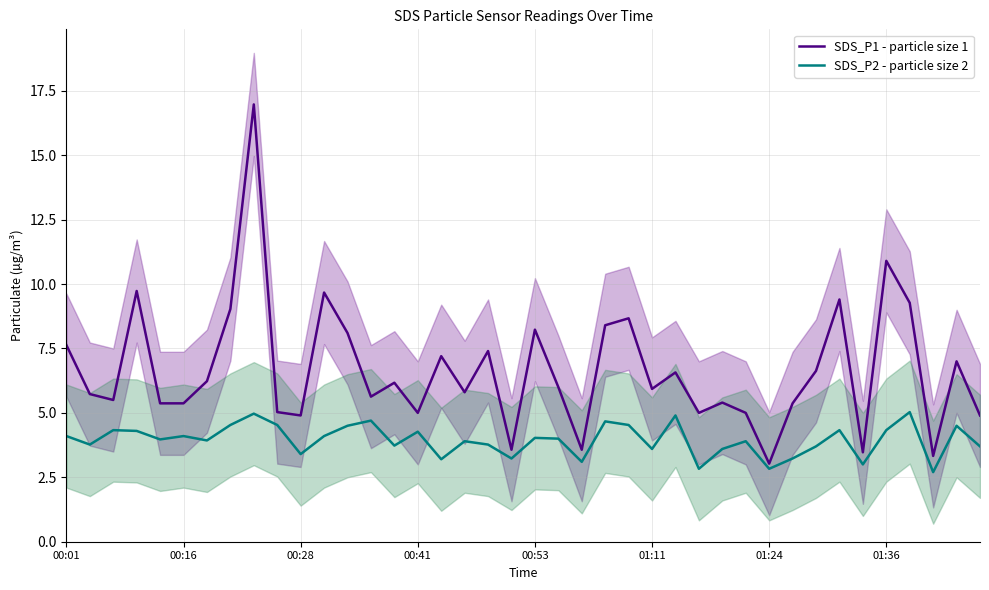

List the series in order of their overall mean, lowest first.

SDS_P2 - particle size 2, SDS_P1 - particle size 1